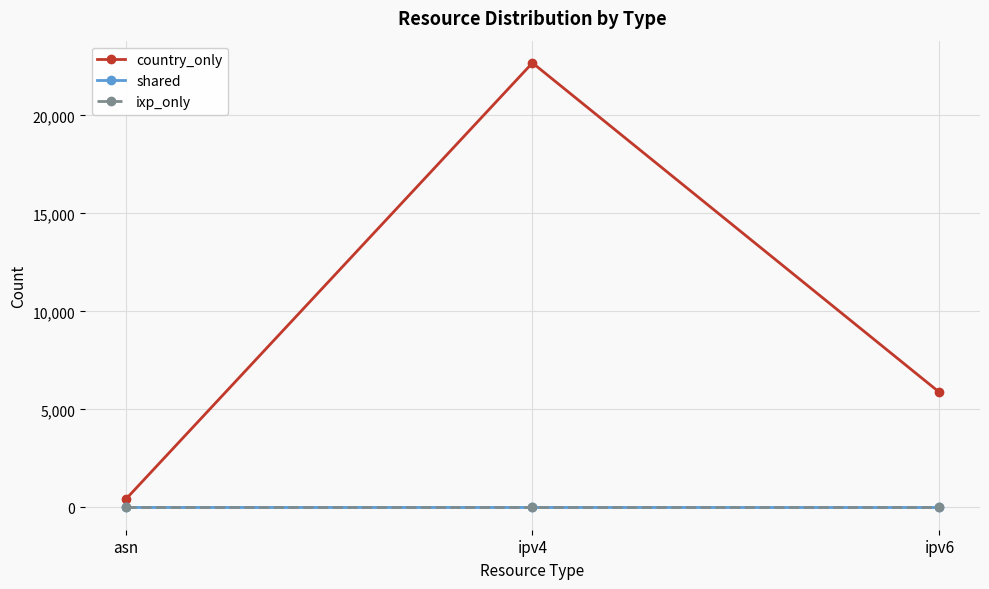

What is the maximum value shown in the chart?

22680